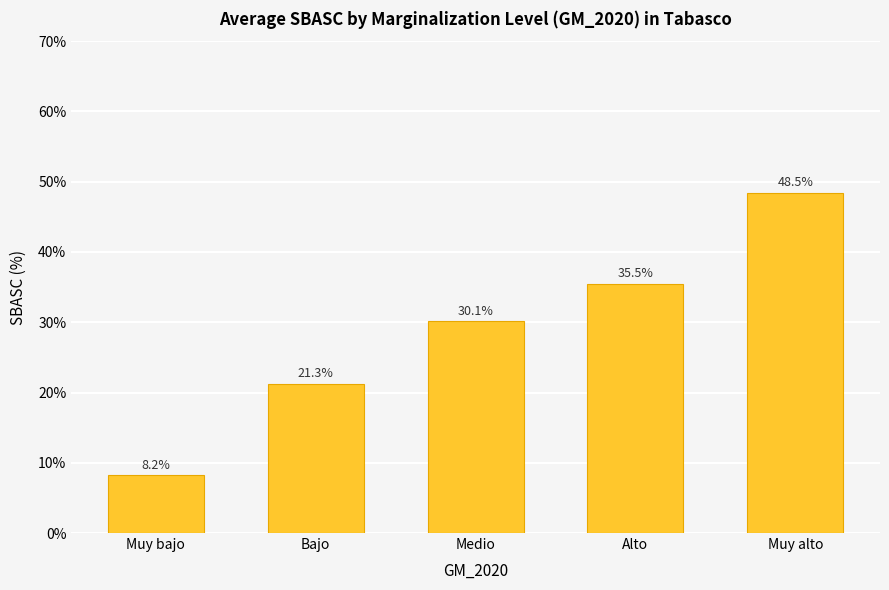

What is the smallest value displayed?

8.2